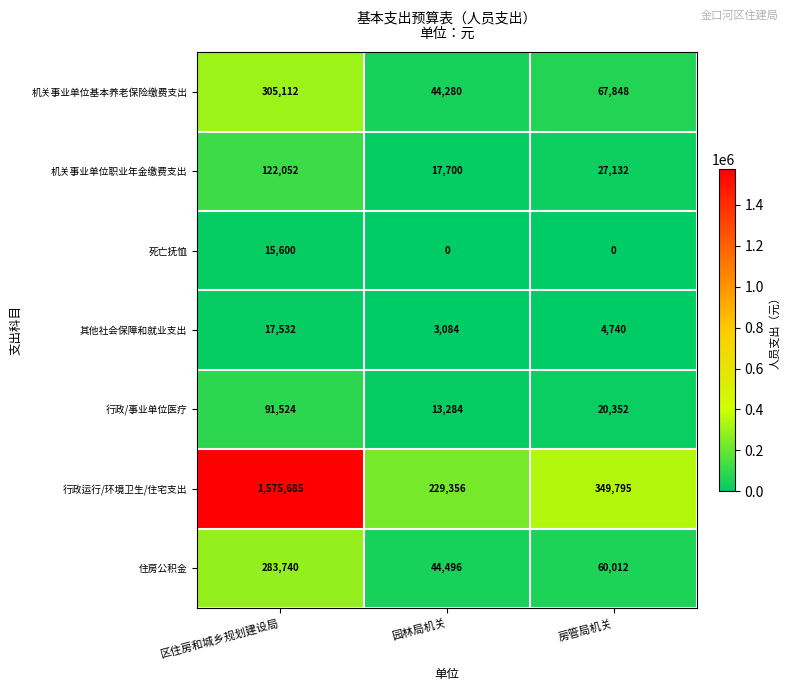

What is the sum of the 行政/事业单位医疗 values at 园林局机关 and 区住房和城乡规划建设局?

104808